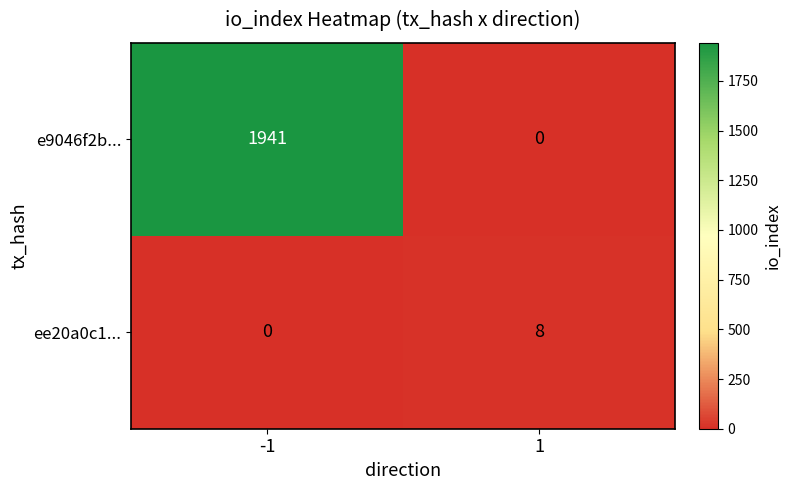

Rank the categories by e9046f2b... value from lowest to highest.

1, -1